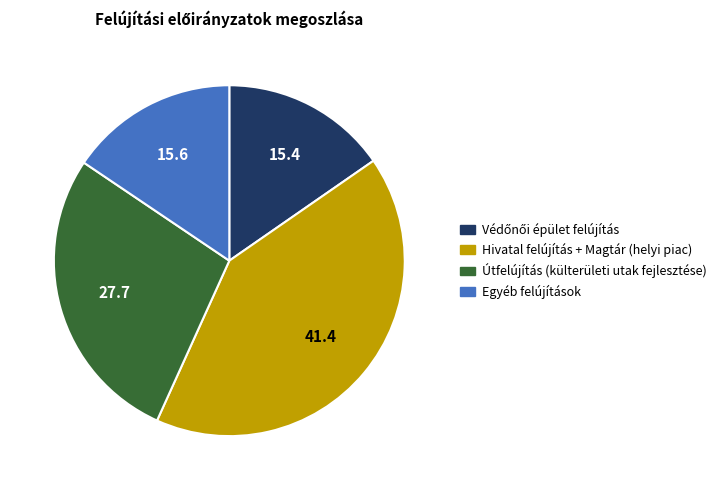

Which category has the biggest portion of the pie?

Hivatal felújítás + Magtár (helyi piac)